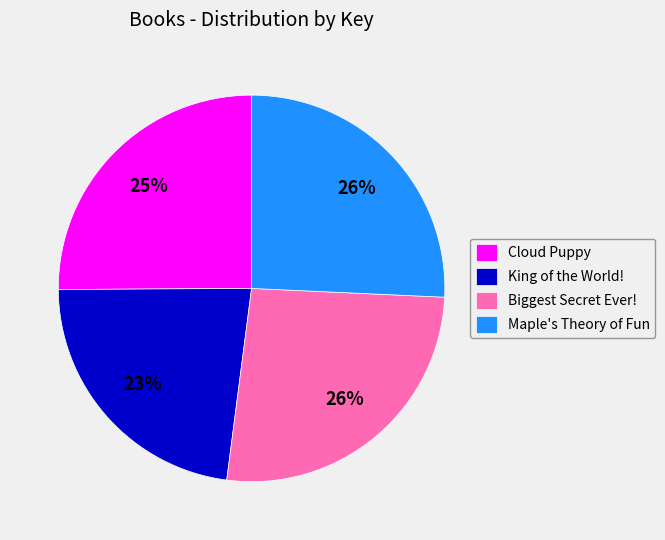

What is the ratio of the value at Cloud Puppy to the value at King of the World!?

1.1